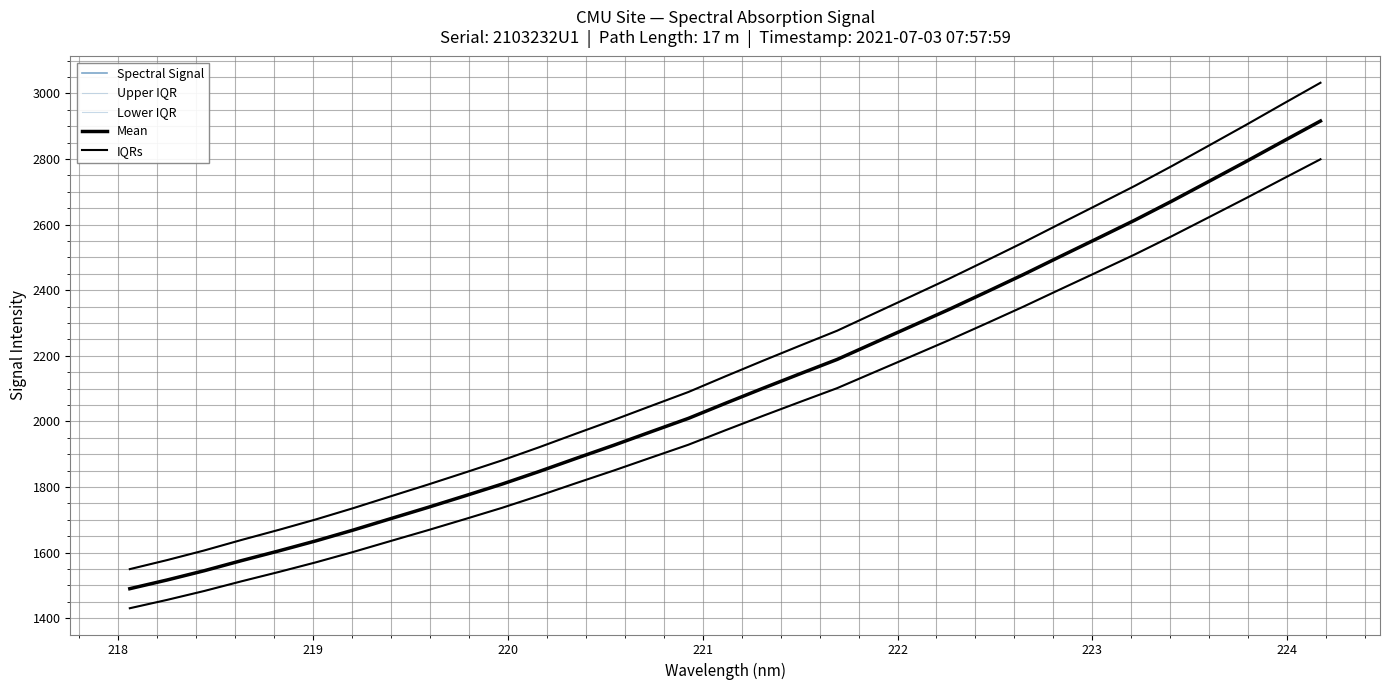

What is the average value of the Lower IQR series?

2023.0